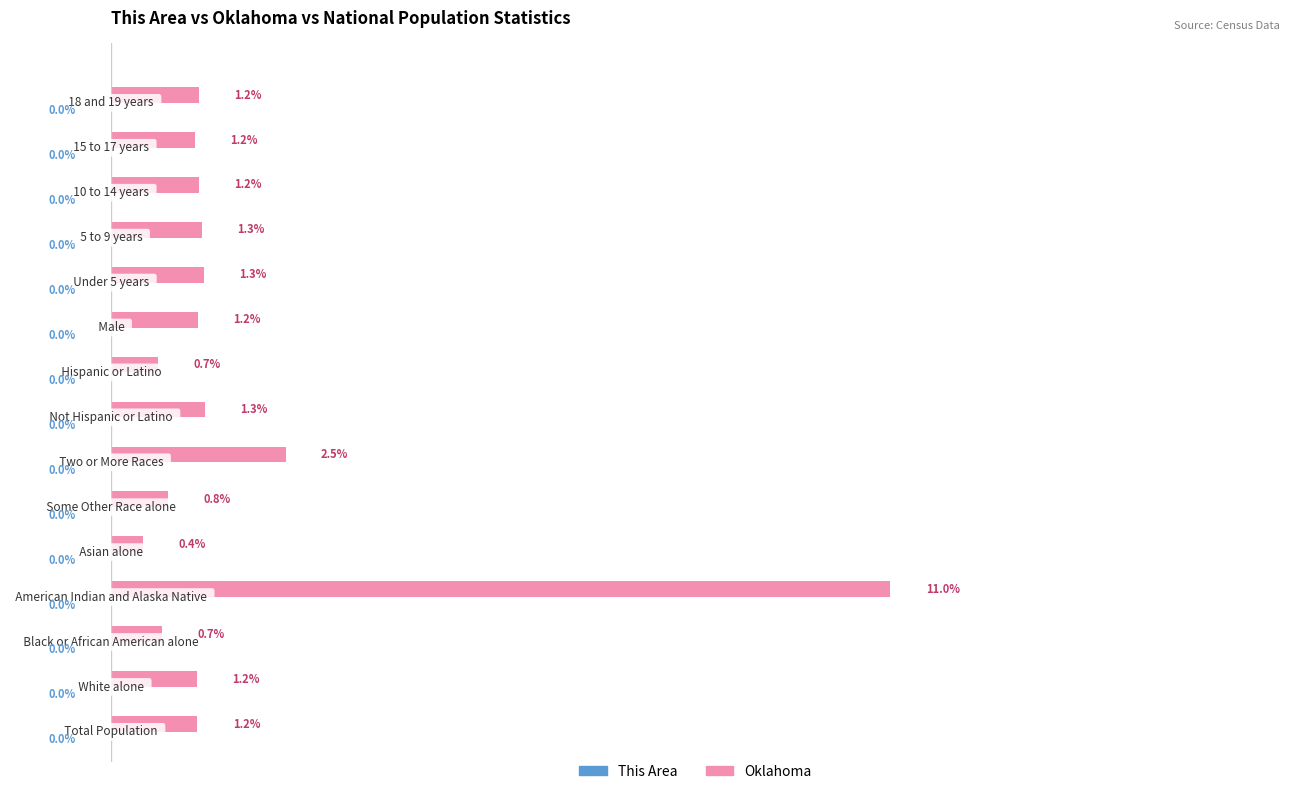

Which series has the widest spread of values?

Oklahoma